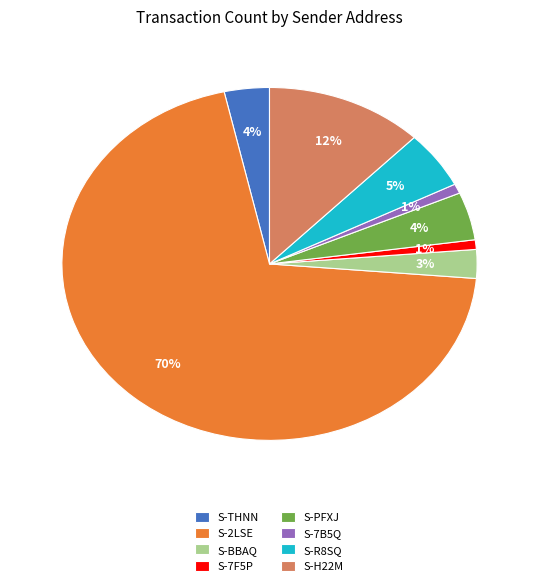

Does S-7F5P account for over 50% of the chart?

No